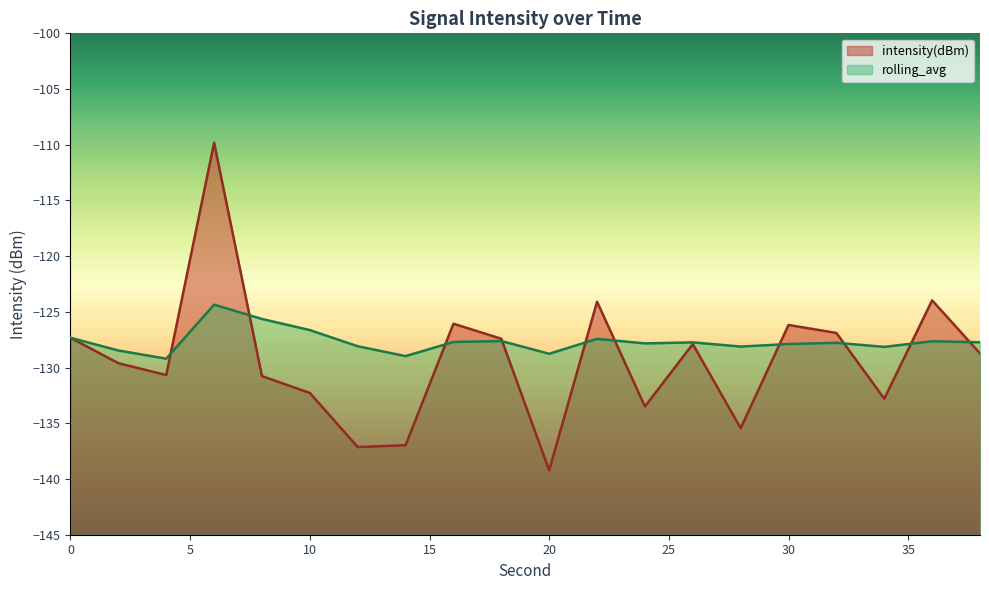

True or false: rolling_avg and intensity(dBm) intersect in this chart.

True